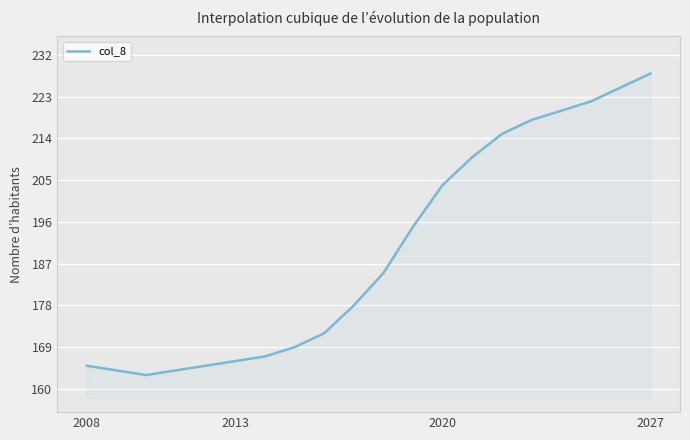

What is the greatest value displayed?

228